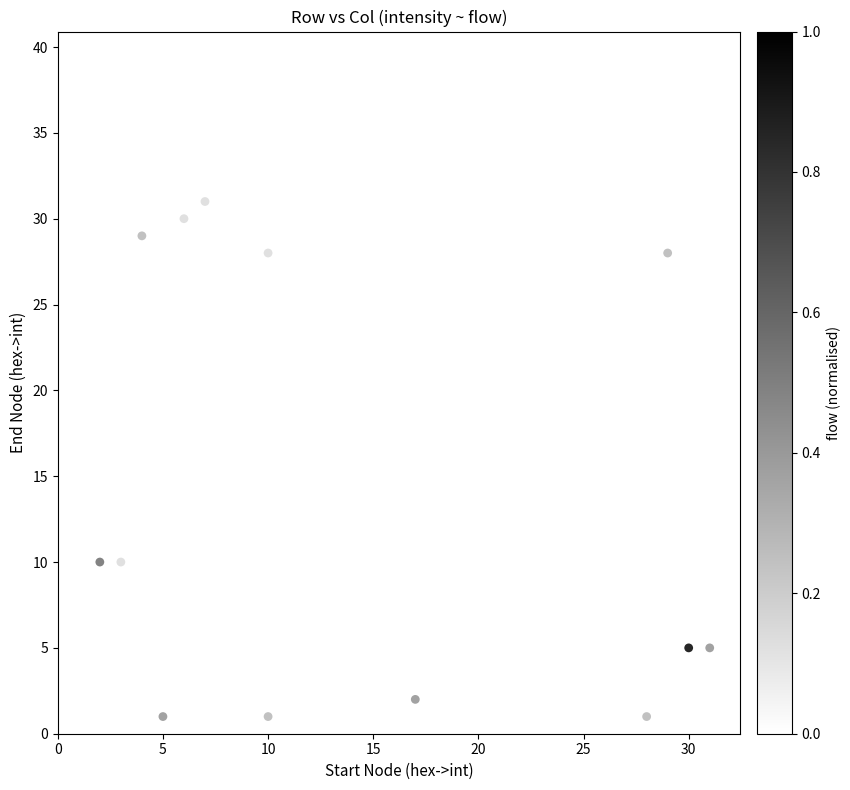

What is the range of Y values (max minus min)?

38